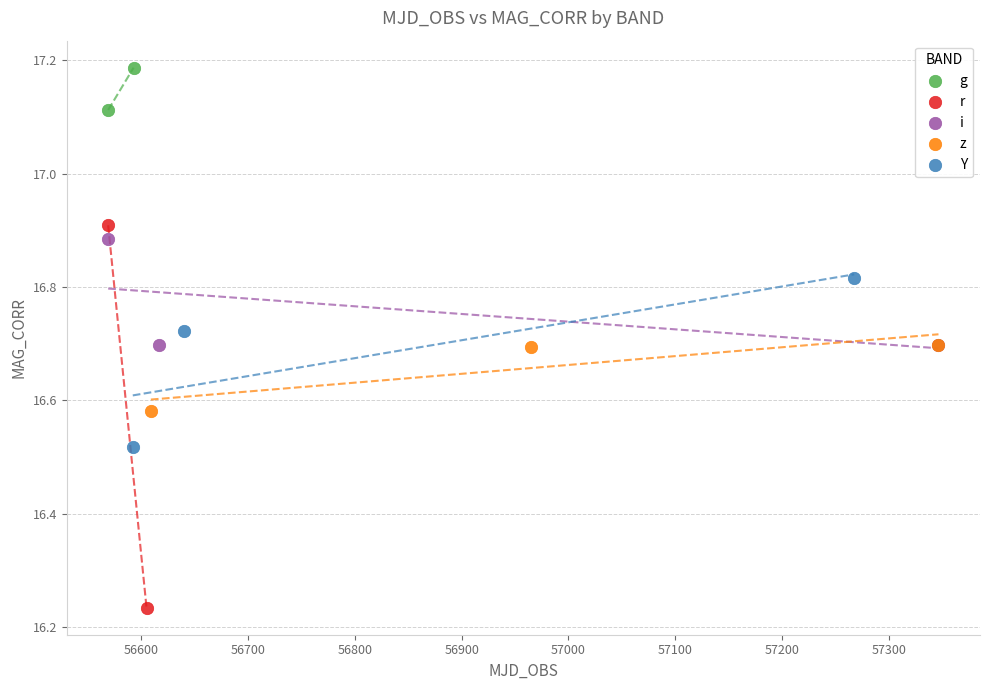

What are all the series names shown in the legend?

g, r, i, z, Y